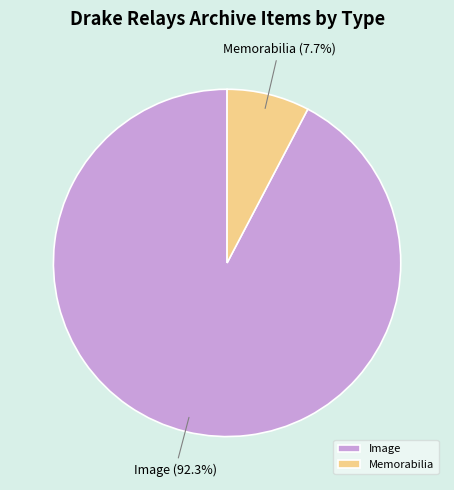

How many segments does this pie chart have?

2